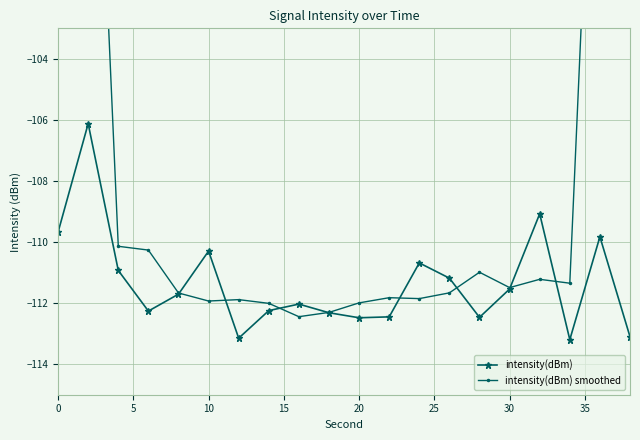

Which series ends up on top after the final intersection of intensity(dBm) and intensity(dBm) smoothed?

intensity(dBm) smoothed